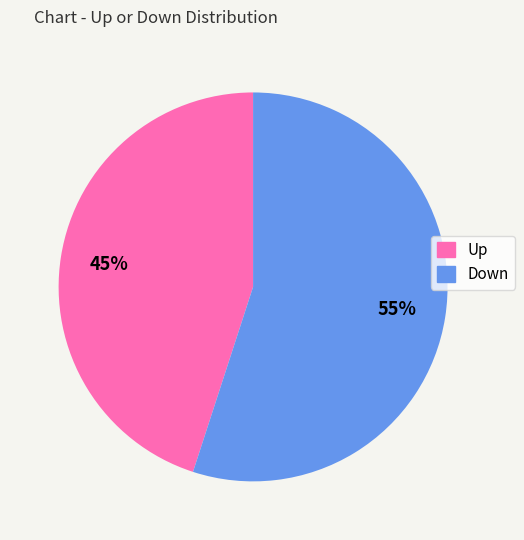

To the nearest percent, what is the average slice percentage?

50%